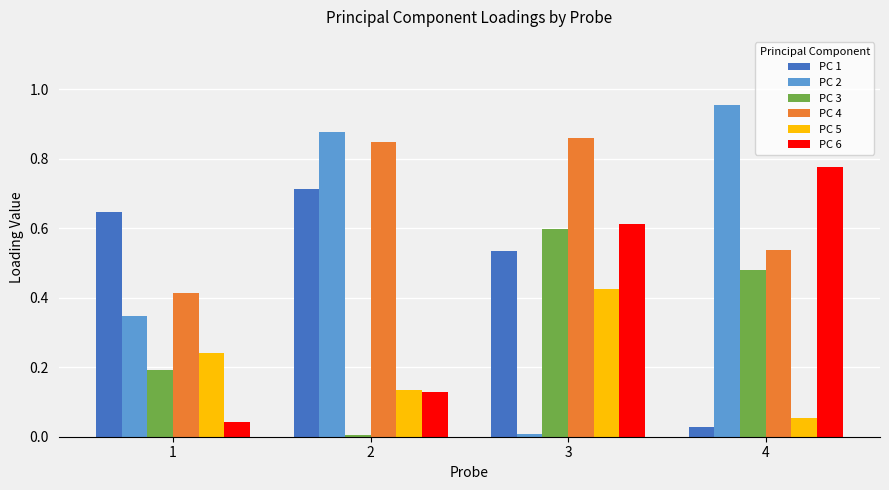

Which series has the largest range (max minus min)?

PC 2